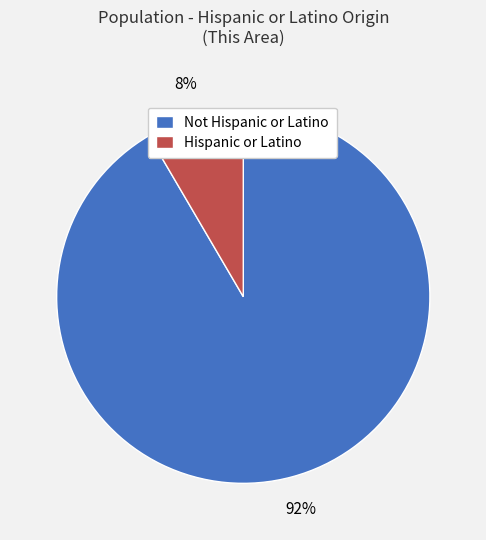

Which category has the biggest portion of the pie?

Not Hispanic or Latino